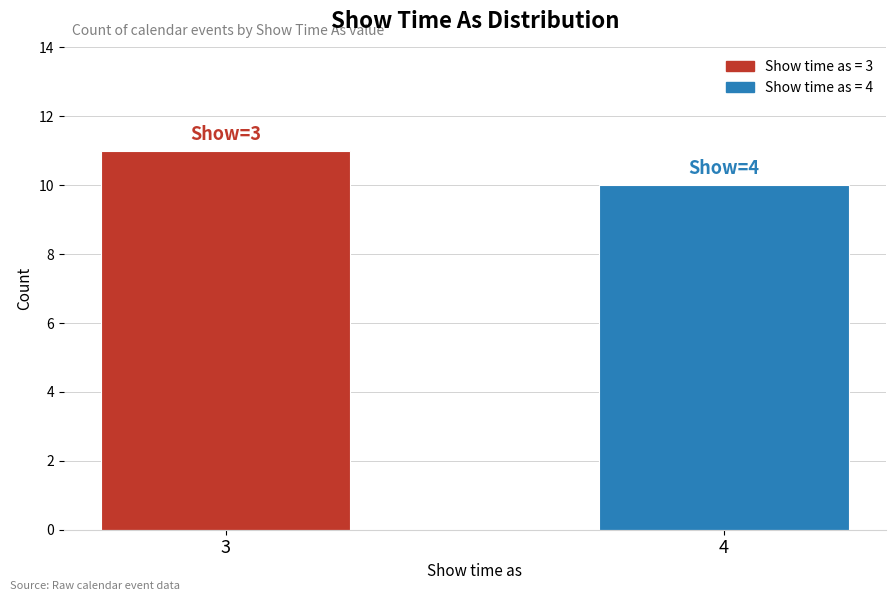

Reading right to left, extract all data points from this chart.

10	11